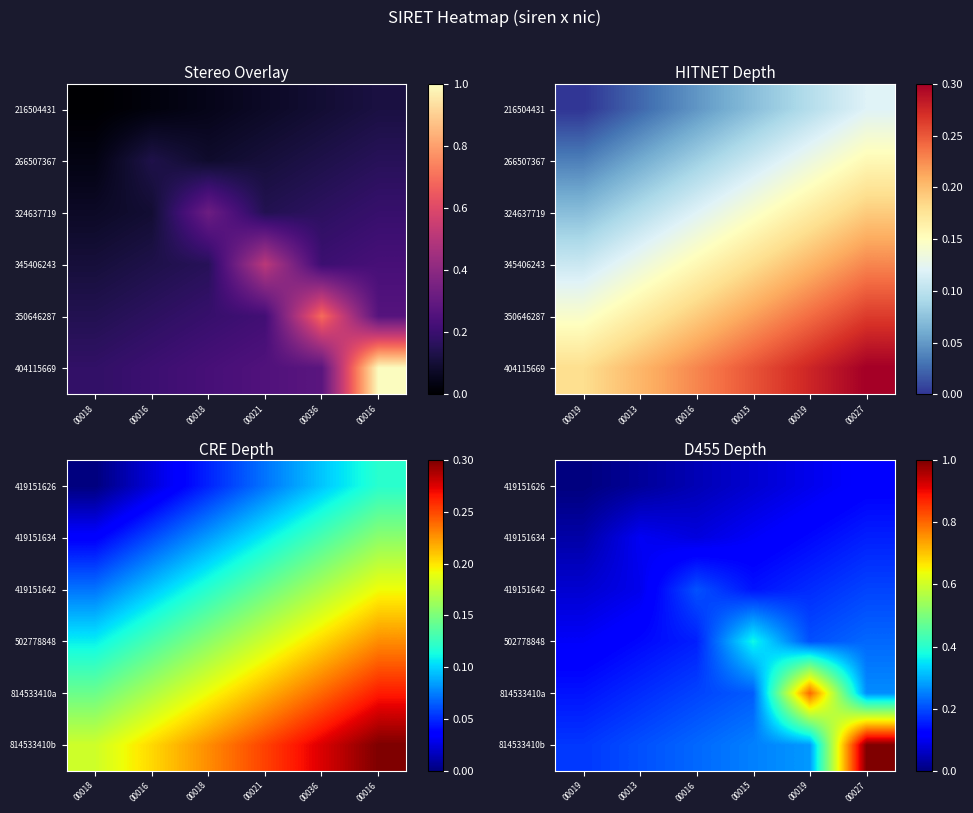

The 814533410b series shows 0.3 at 00019. True or false?

True